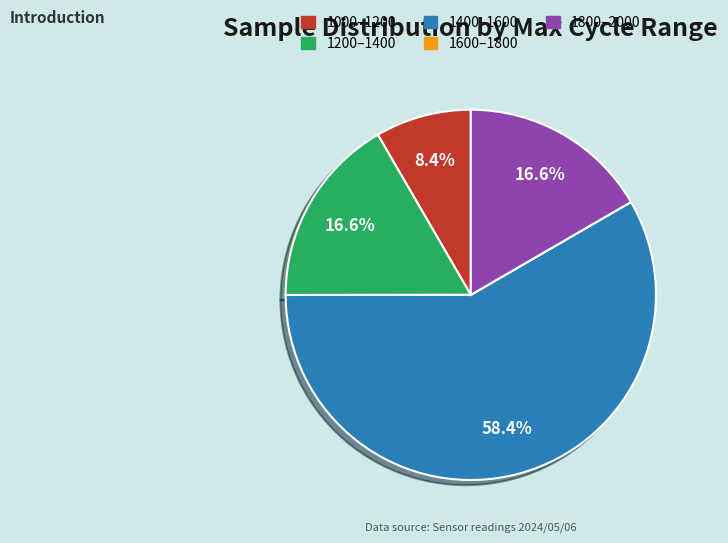

Is there any slice that represents more than half of the pie?

Yes